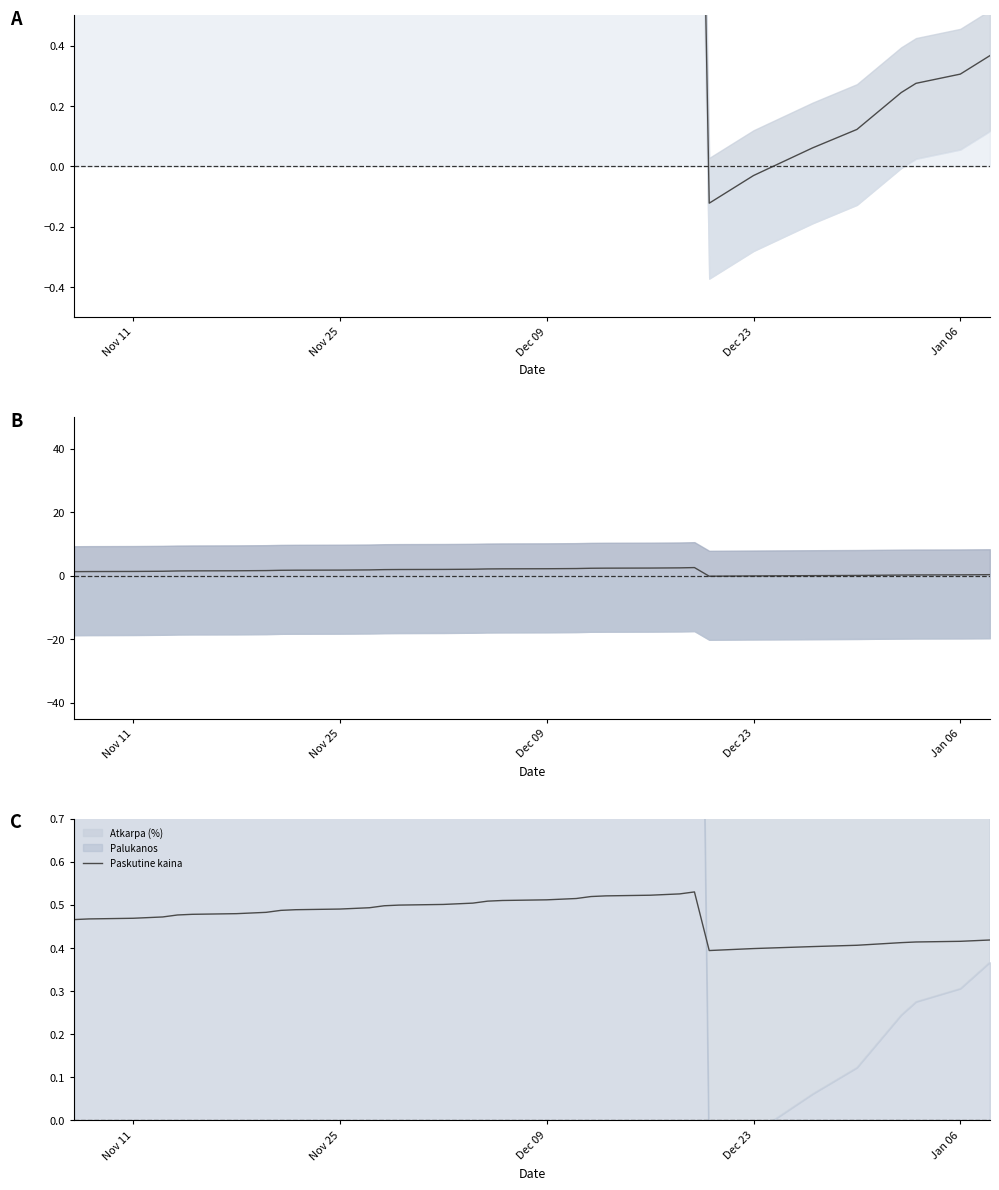

Is it true that the value at 9 is 0.3?

False